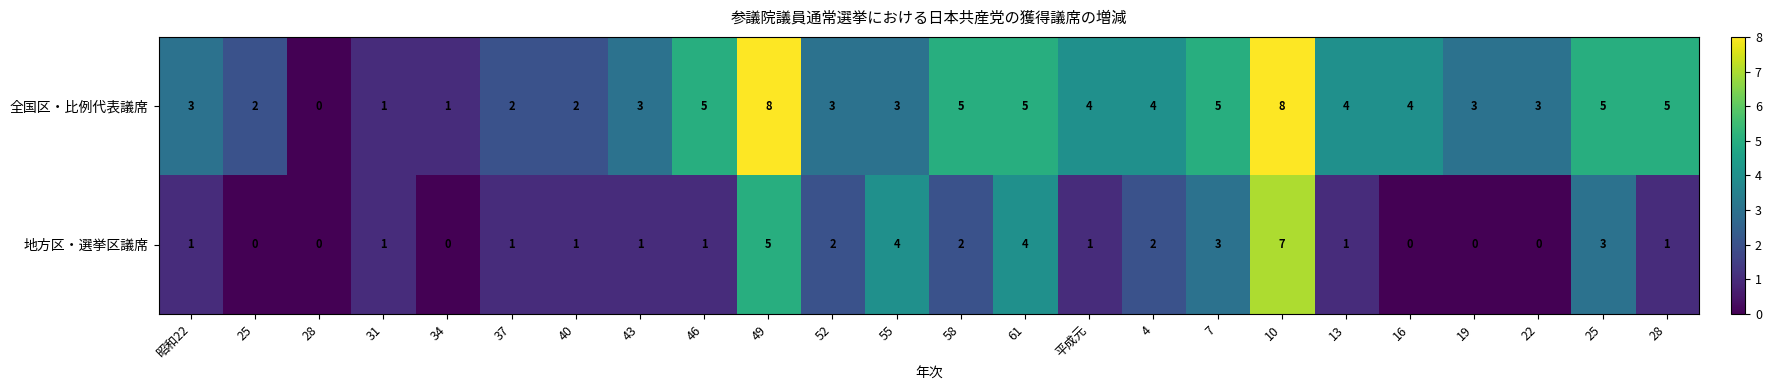

Reading right to left, list all the values displayed in this chart.

全国区・比例代表議席: 28=5	25=5	22=3	19=3	16=4	13=4	10=8	7=5	4=4	平成元=4	61=5	58=5	55=3	52=3	49=8	46=5	43=3	40=2	37=2	34=1	31=1	28=0	25=2	昭和22=3
地方区・選挙区議席: 28=1	25=3	22=0	19=0	16=0	13=1	10=7	7=3	4=2	平成元=1	61=4	58=2	55=4	52=2	49=5	46=1	43=1	40=1	37=1	34=0	31=1	28=0	25=0	昭和22=1